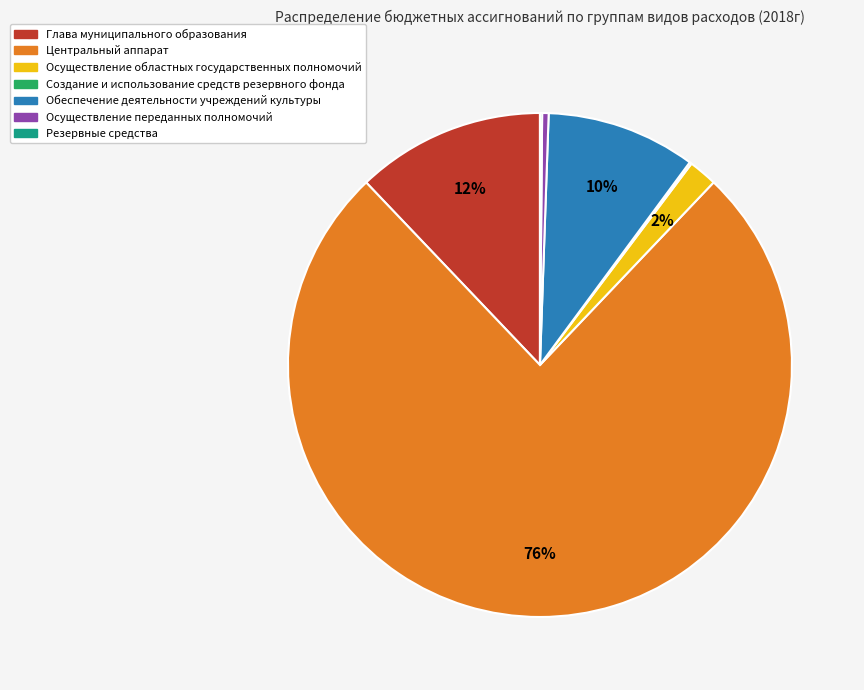

What is the largest slice in the pie chart?

Центральный аппарат